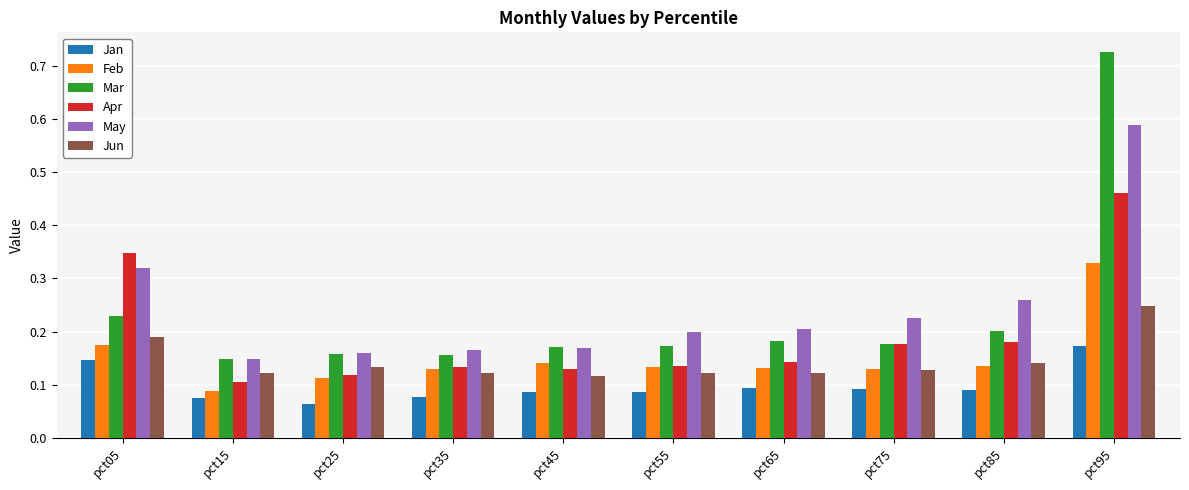

True or false: Apr has a value of 0.1 at pct05.

False